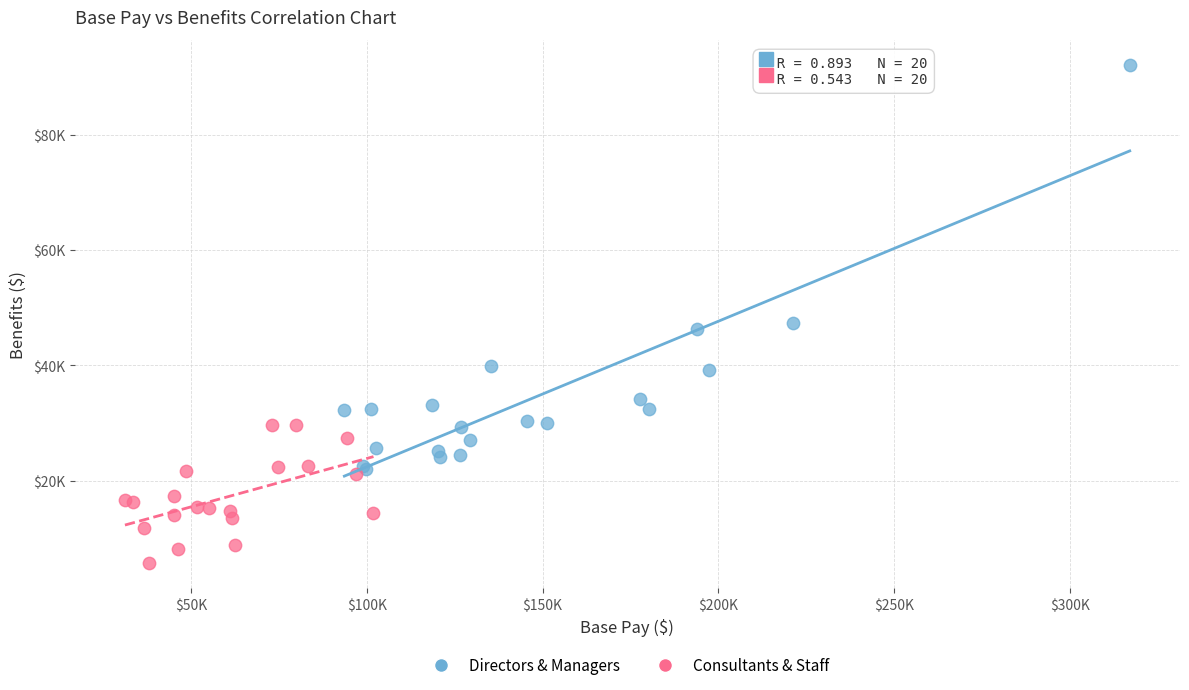

Which series reaches the minimum Y coordinate?

Consultants & Staff